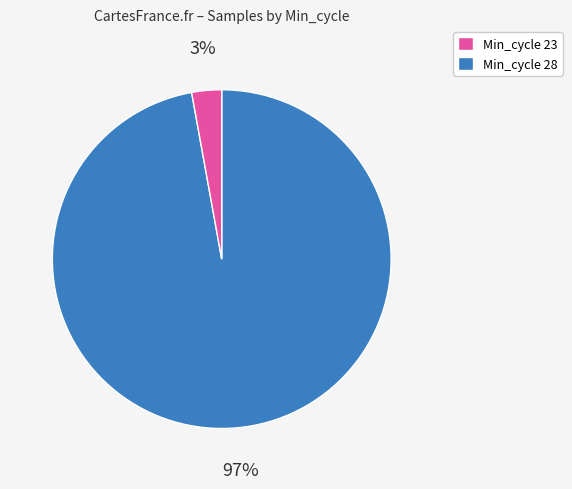

To the nearest percent, what is the average slice percentage?

50%